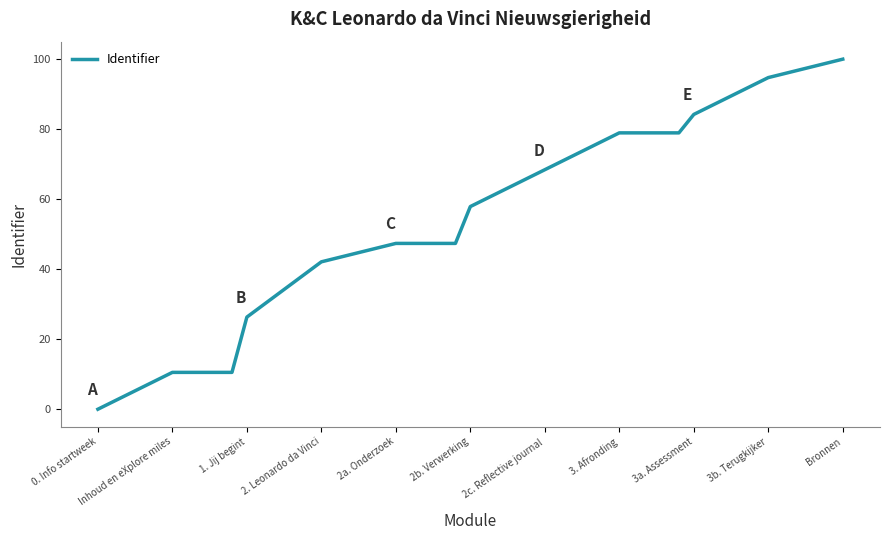

Does the chart have visible grid lines?

No